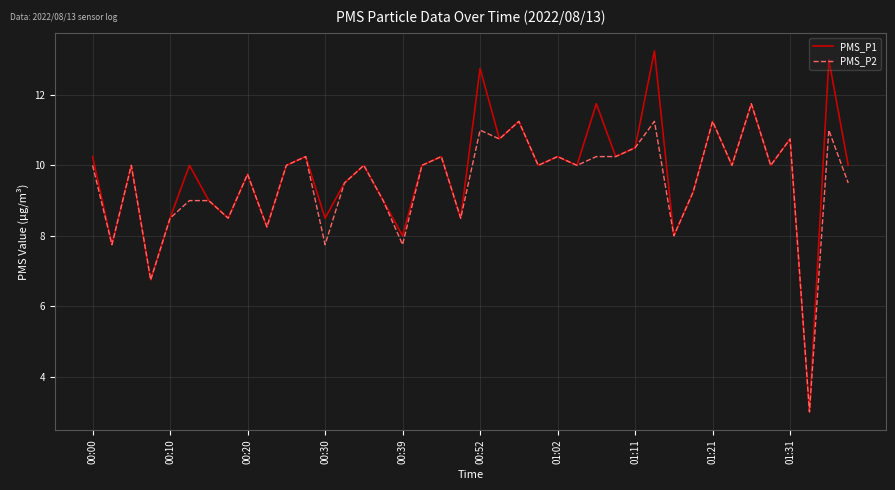

What is the minimum value for PMS_P2?

3.0